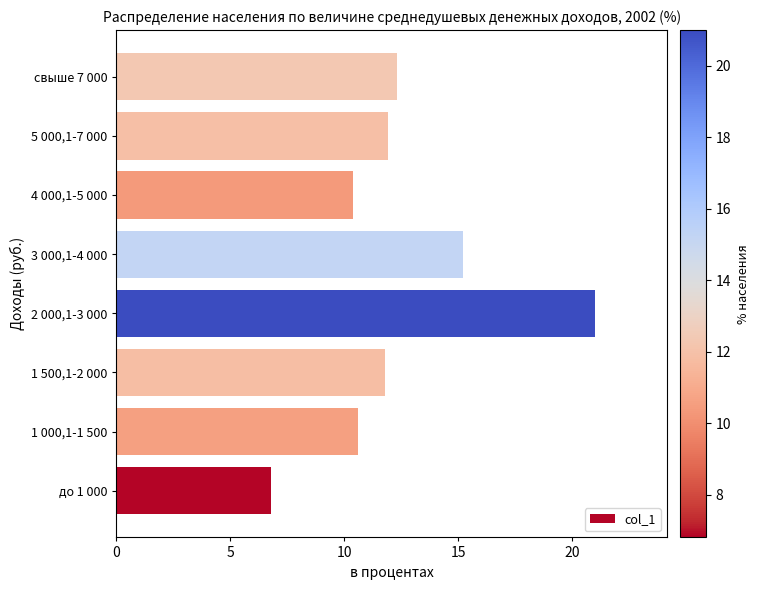

What is the approximate value at 5 000,1-7 000?

11.9